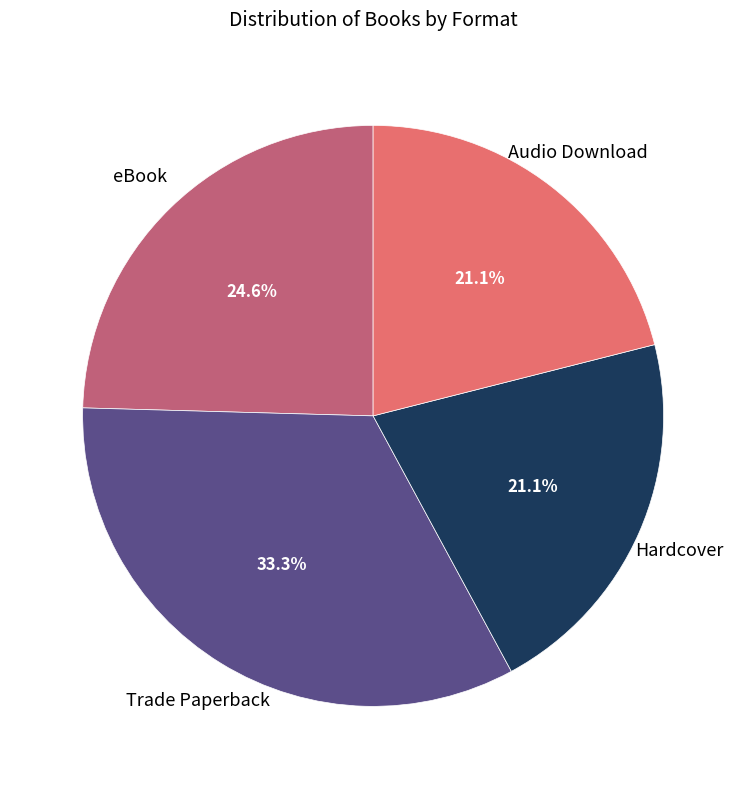

How many slices are in this pie chart?

4